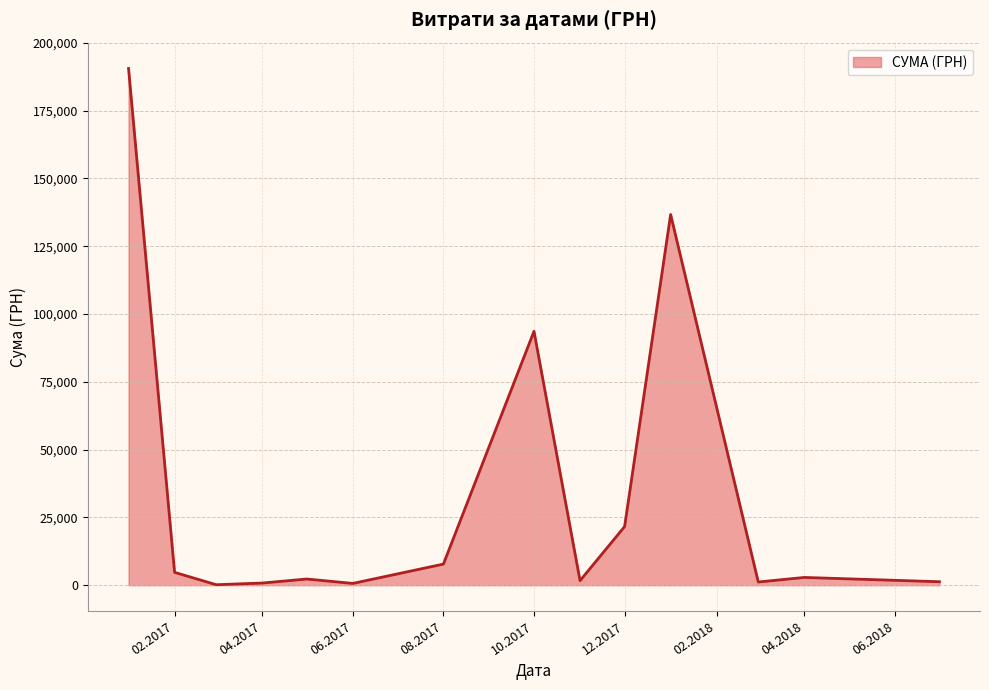

Does the chart display data point markers on the line(s)?

No